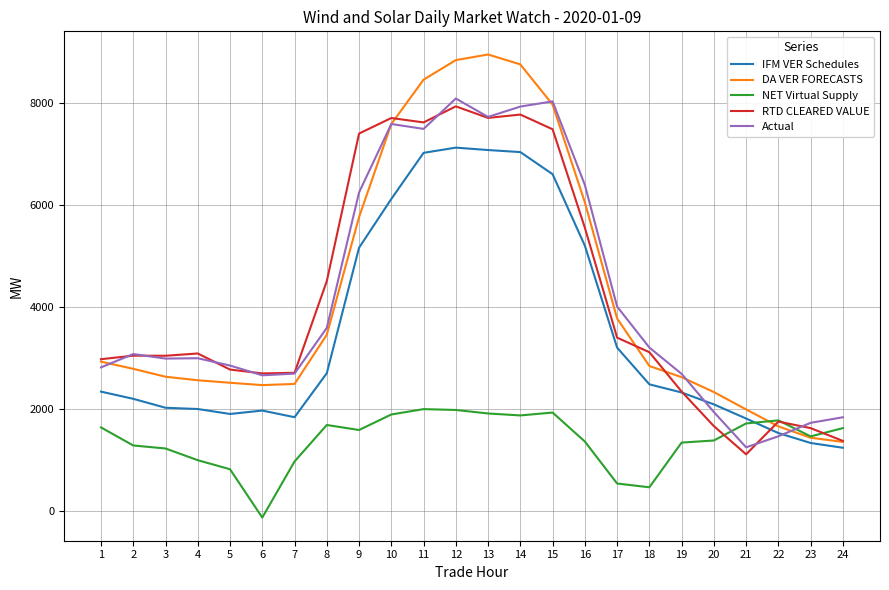

What is the sum of all IFM VER Schedules values?

84229.8